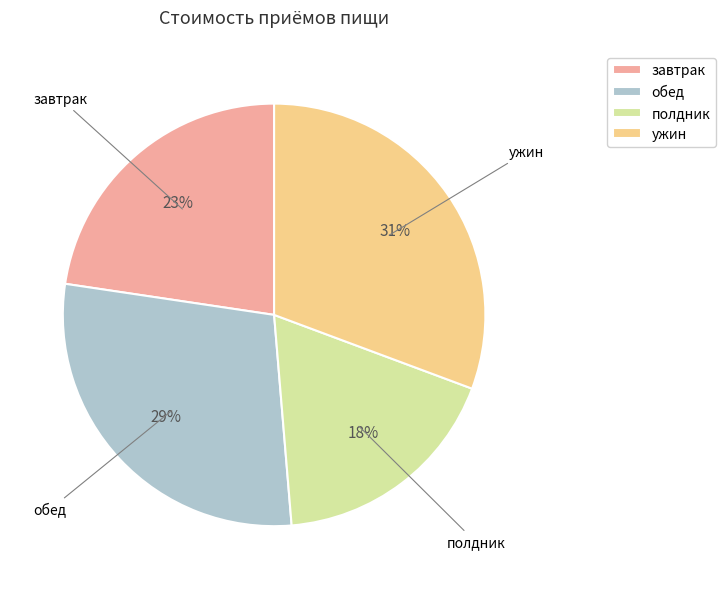

Is there any slice that represents more than half of the pie?

No